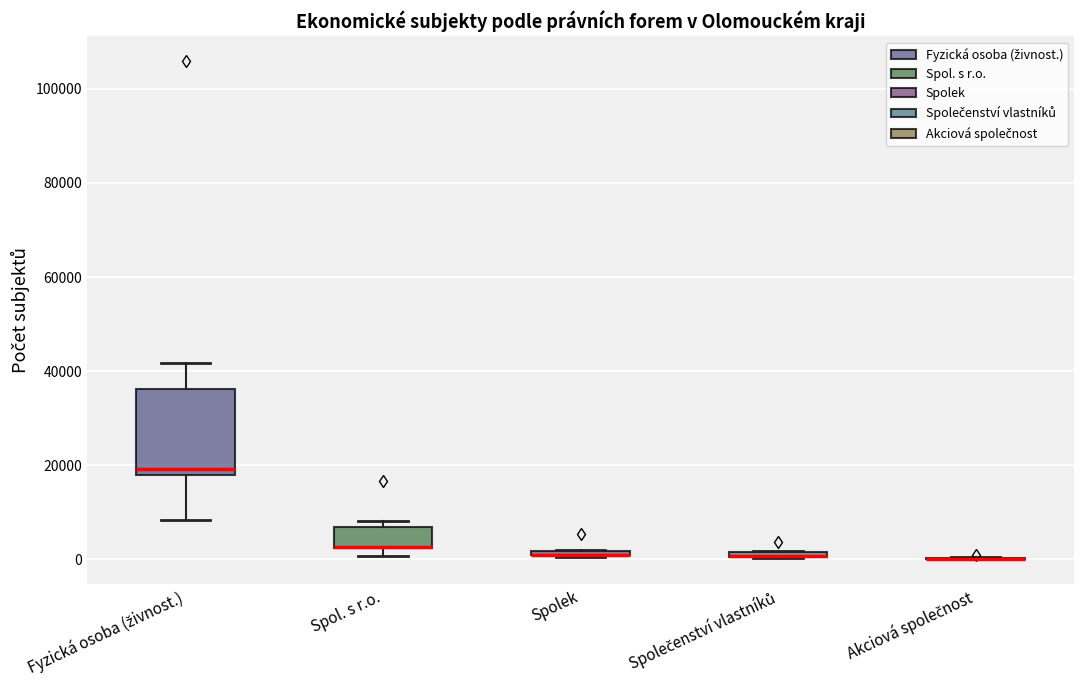

Which box is the tallest, from its lower edge to its upper edge?

Fyzická osoba (živnost.)